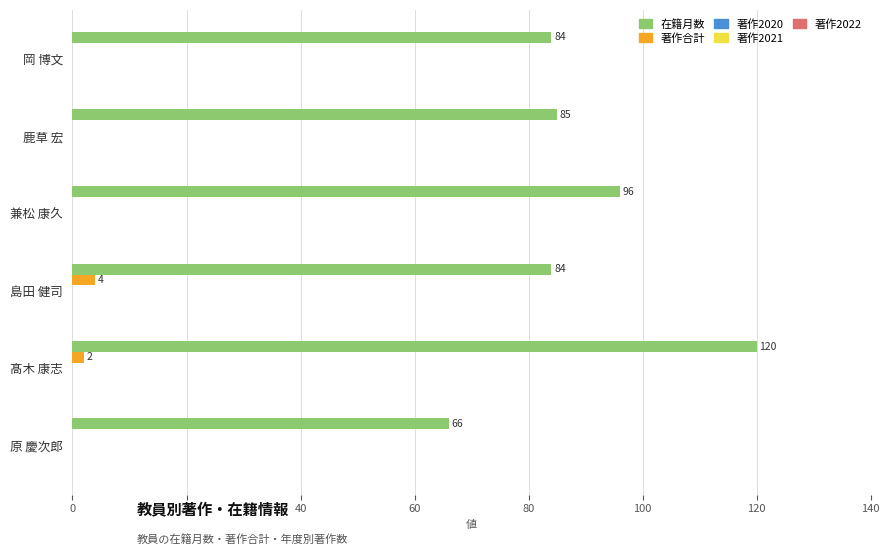

Is it true that 在籍月数 equals 111 at 原 慶次郎?

False